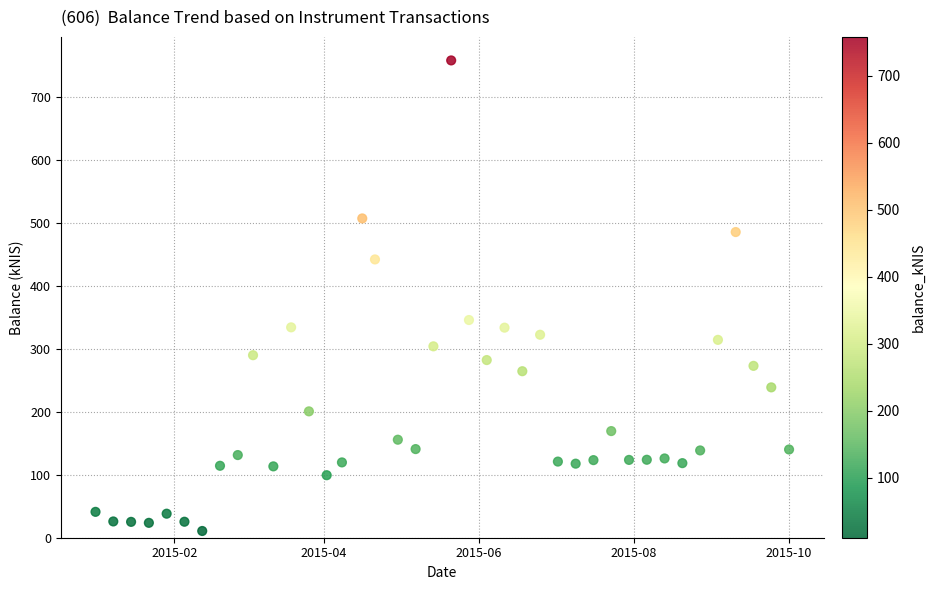

What is the range of Y values (max minus min)?

747.6